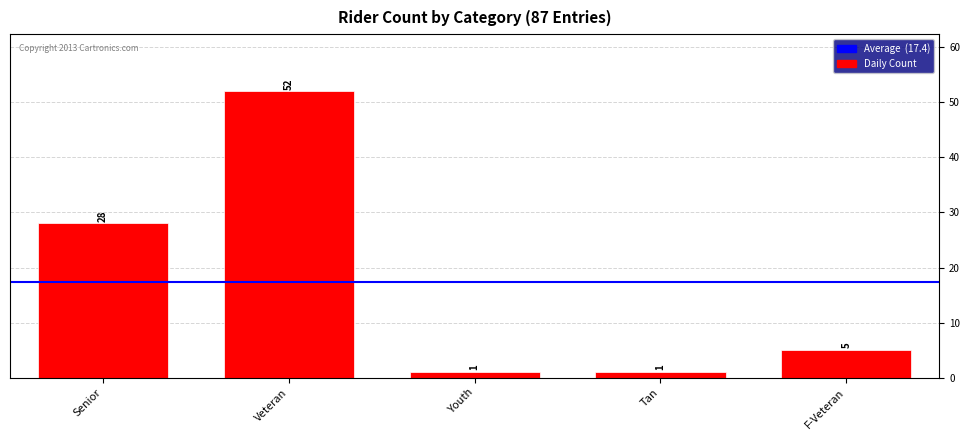

Which has a higher value, Tan or Veteran?

Veteran